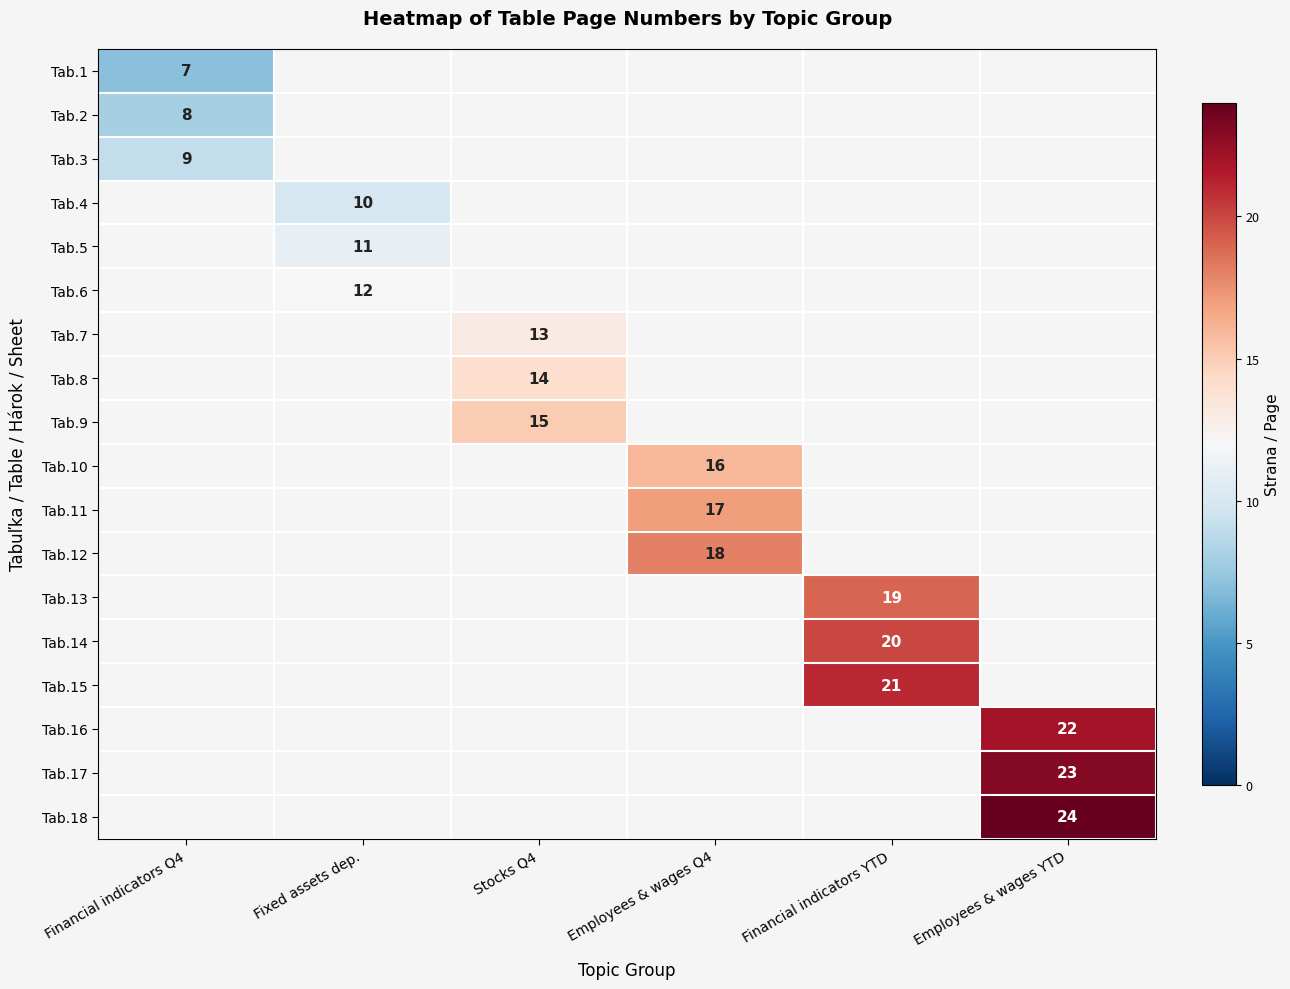

Is it true that Tab.15 equals 21 at Financial indicators YTD?

True